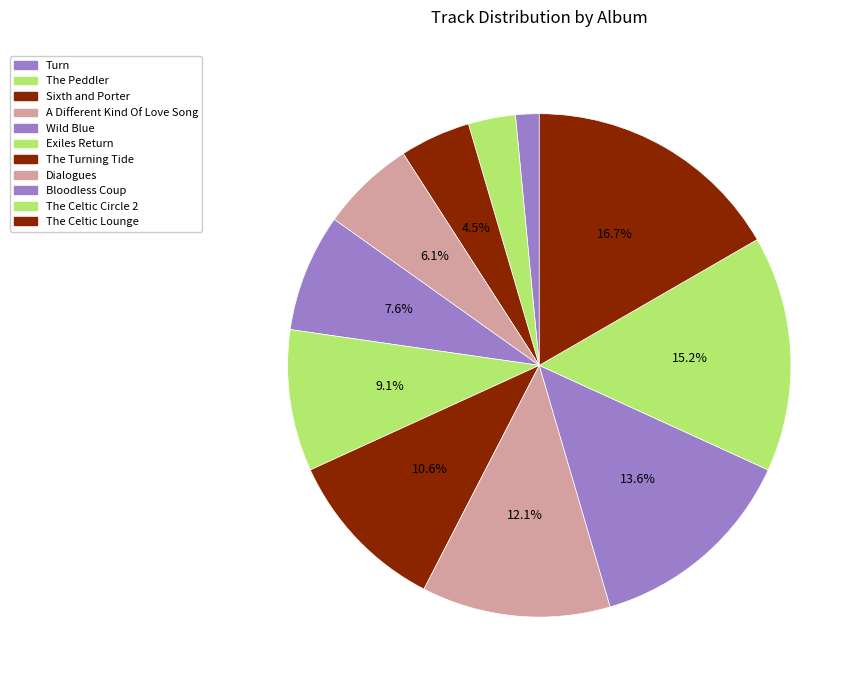

Rank the categories by value from highest to lowest.

The Celtic Lounge, The Celtic Circle 2, Bloodless Coup, Dialogues, The Turning Tide, Exiles Return, Wild Blue, A Different Kind Of Love Song, Sixth and Porter, The Peddler, Turn